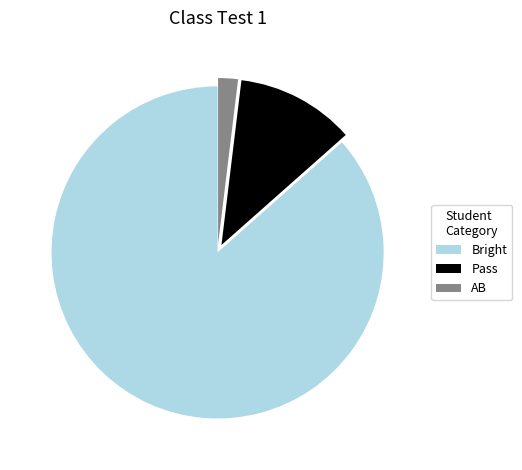

What is the ratio of the value at Pass to the value at AB?

6.0